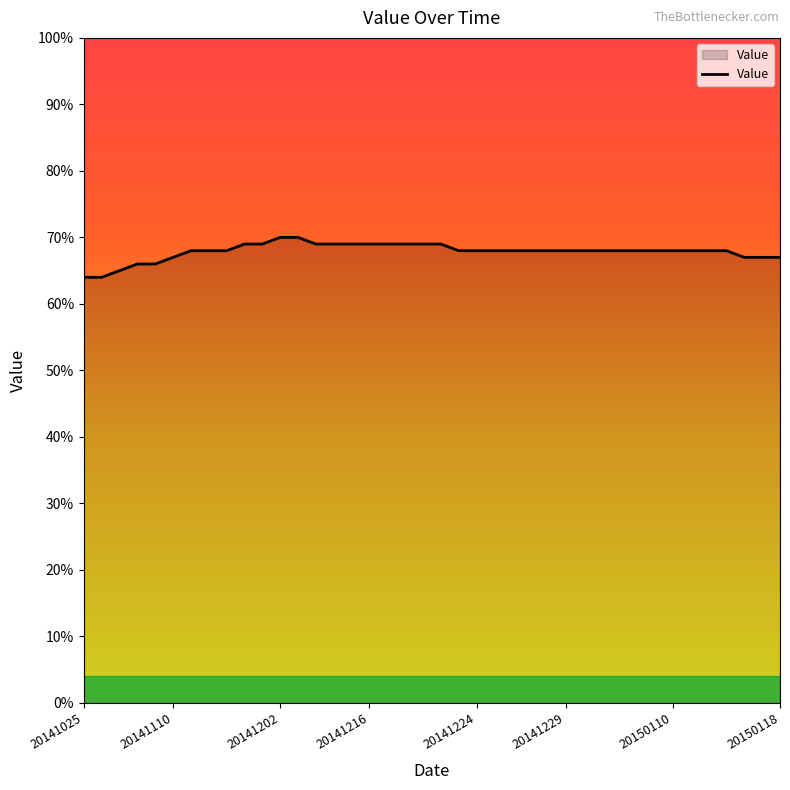

What is the minimum value shown in the chart?

64